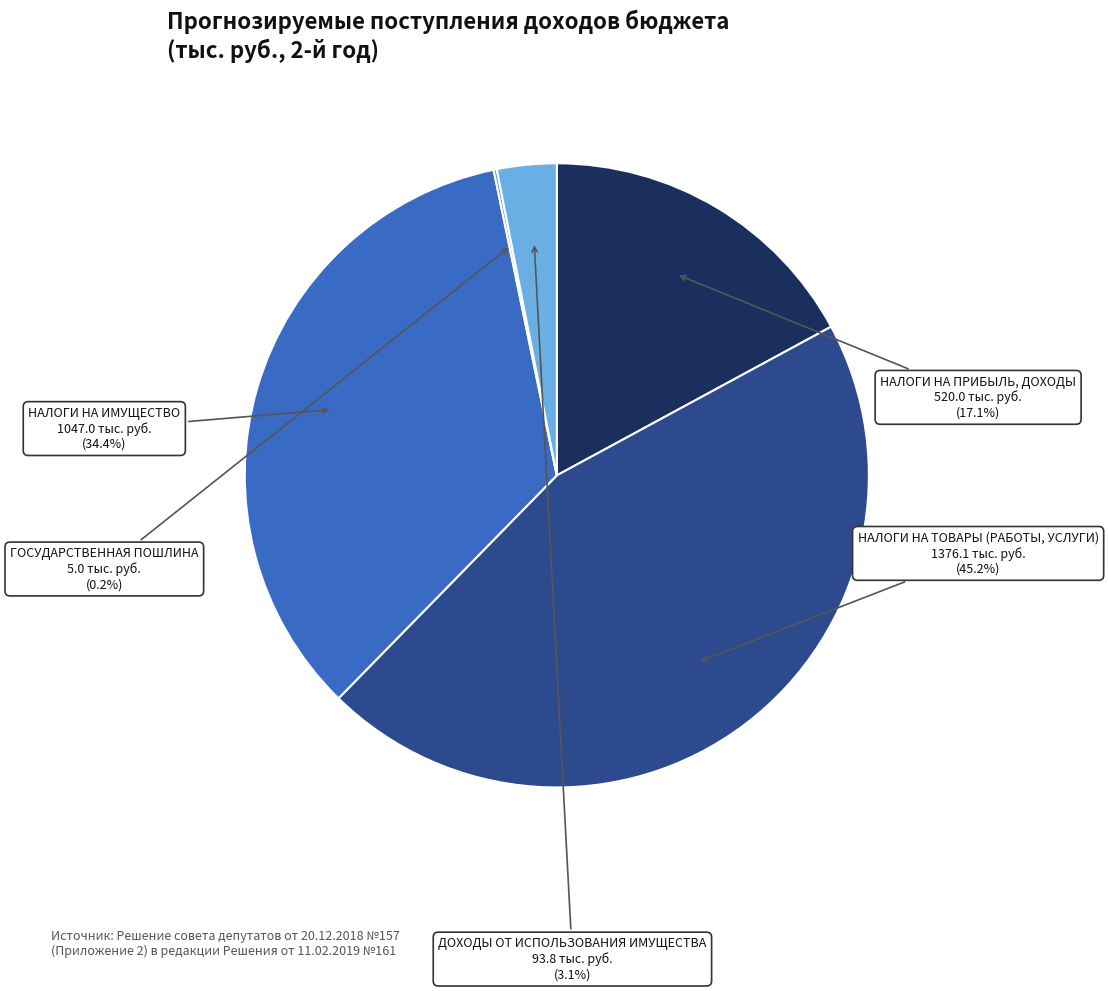

Is it true that НАЛОГИ НА ТОВАРЫ (РАБОТЫ, УСЛУГИ) is 34% of the pie?

False